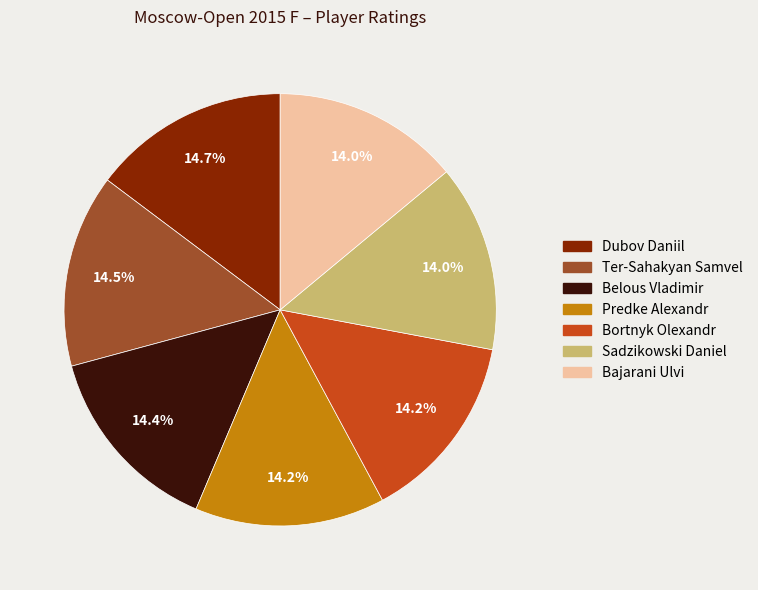

To the nearest percent, what is the average slice percentage?

14%